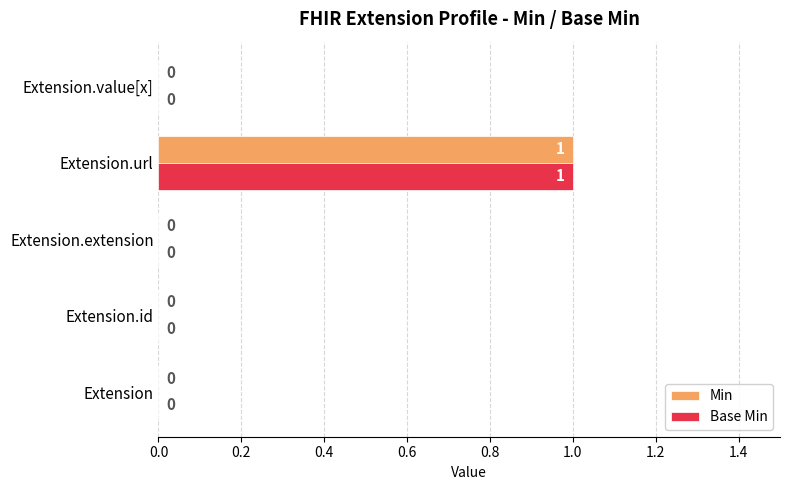

At which category is the sum across all series the highest?

Extension.url